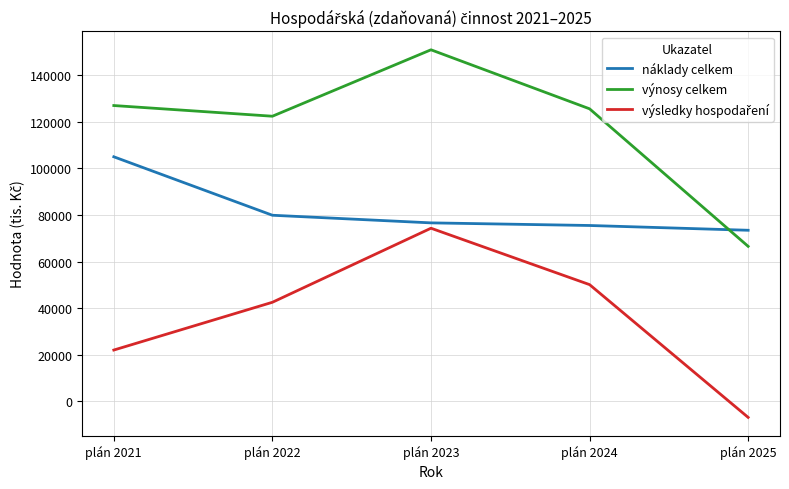

What is the total value across all series at plán 2025?

133029.8